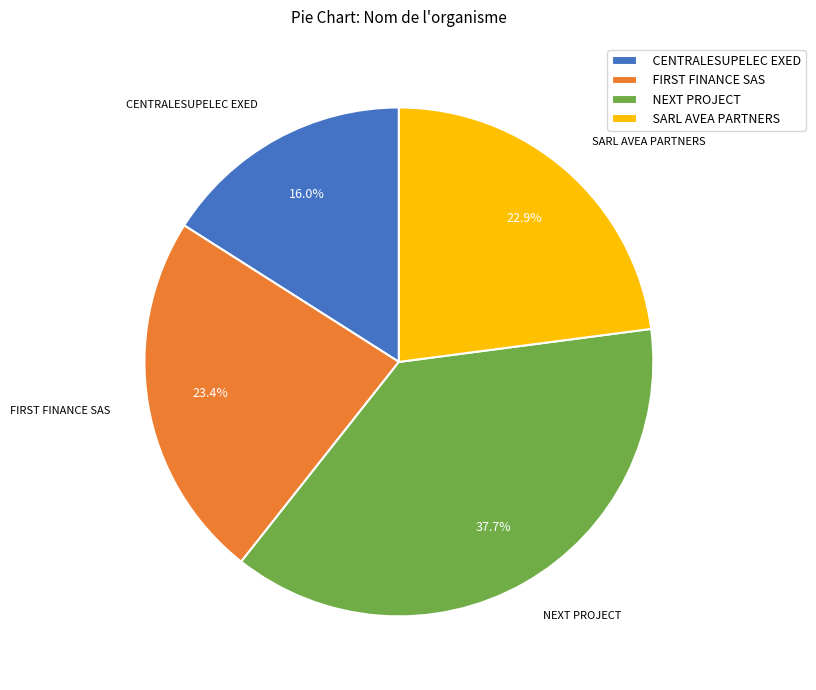

How many segments does this pie chart have?

4